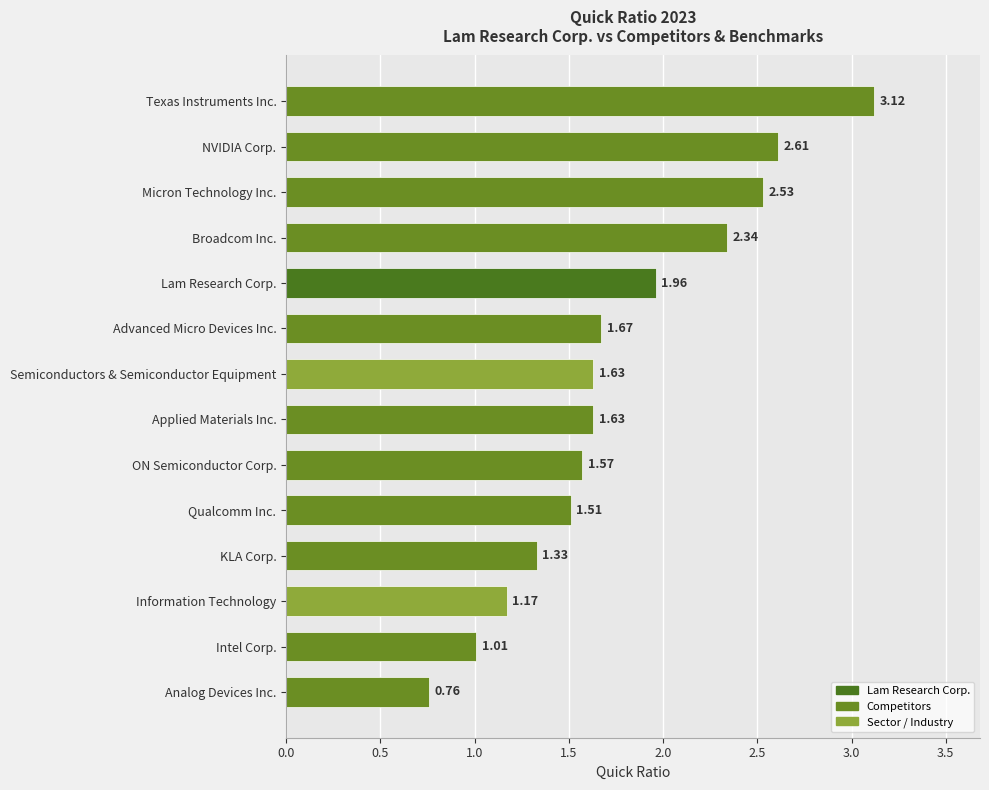

How many categories are shown in the chart?

14